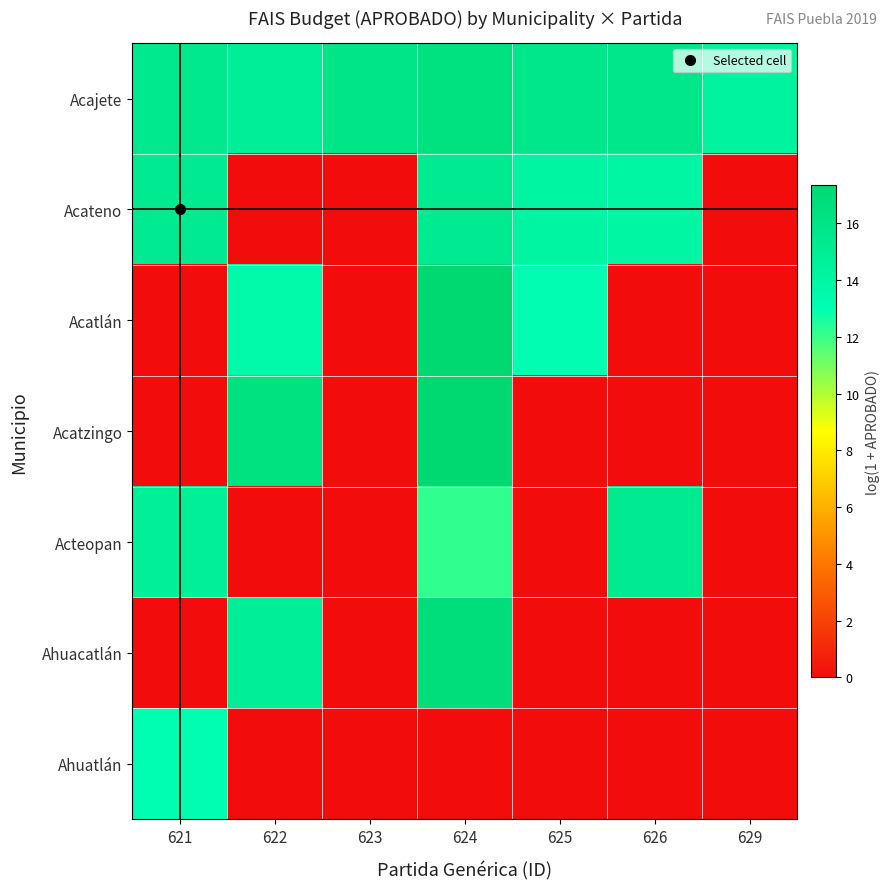

Which series has the largest total across all categories?

Acajete